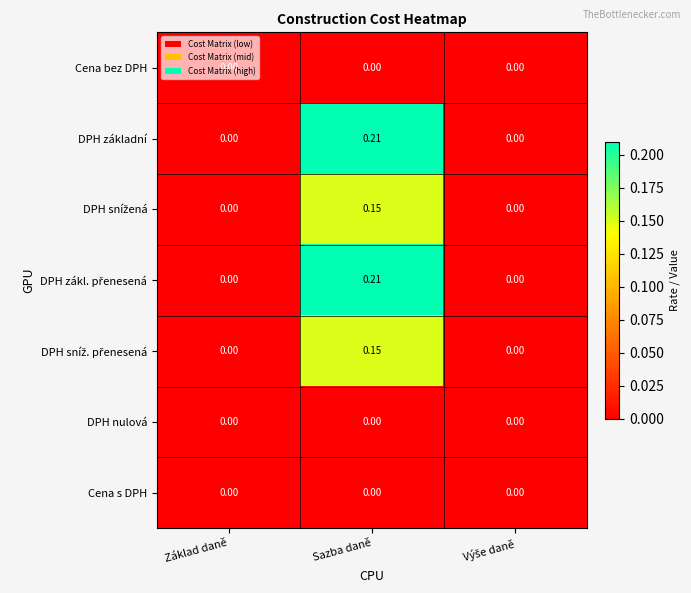

At which label does DPH základní reach its peak?

Sazba daně